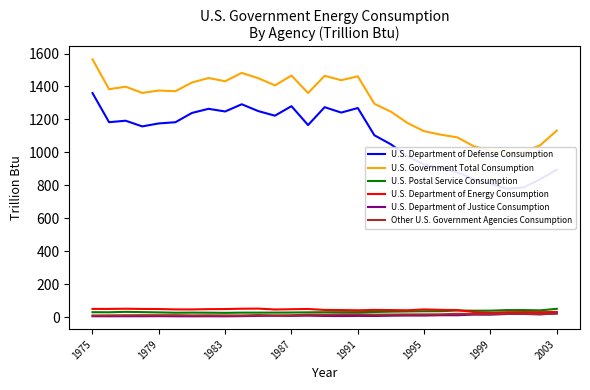

True or false: U.S. Postal Service Consumption and U.S. Department of Justice Consumption cross at least once.

False